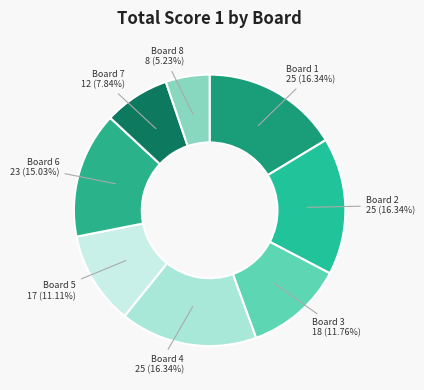

What percentage is the Board 7 slice, to the nearest percent?

8%